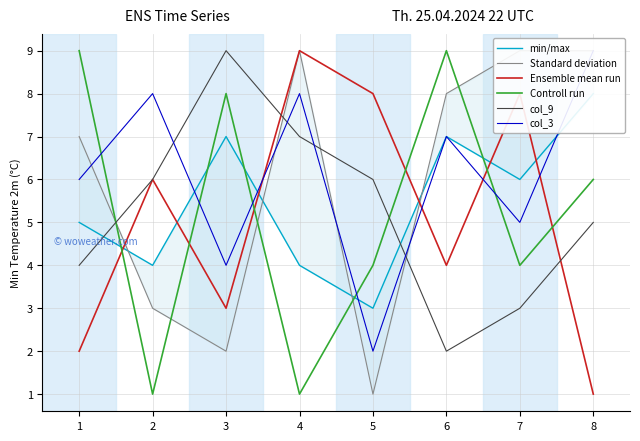

Read the col_9 value at 2.

6